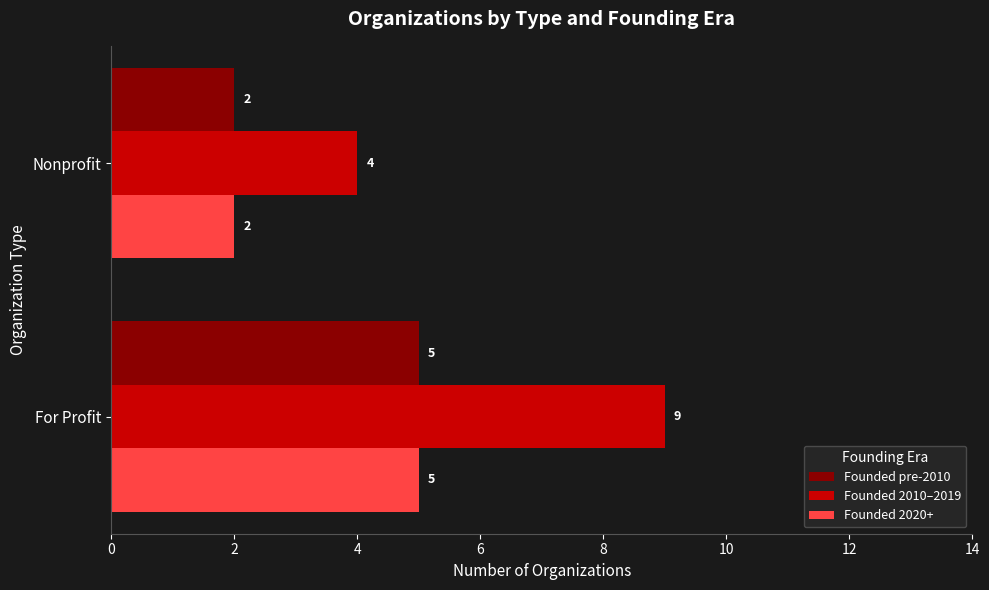

What is the highest value of the Founded 2020+ series?

5